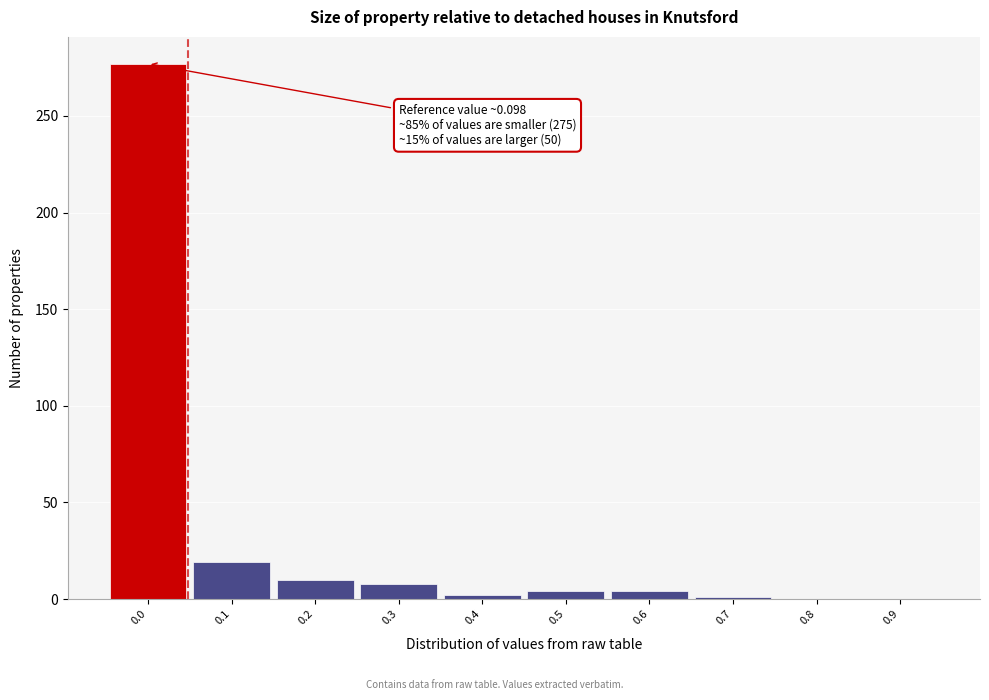

The value at 0.9 is 87. True or false?

False